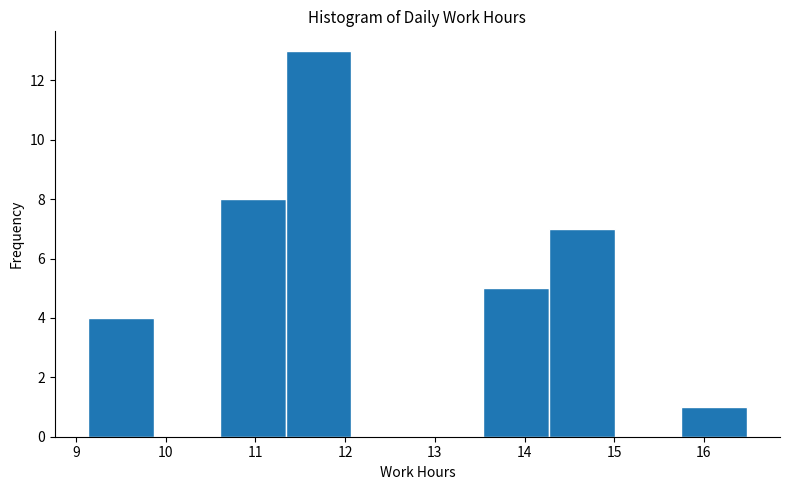

Reading left to right, list every bar in this chart as the range it spans on the x-axis followed by its height. Neither the bar edges nor the heights are printed on the chart, so give them approximately, as read against the axes.

9.1 to 9.9: 4
9.9 to 10.6: 0
10.6 to 11.3: 8
11.3 to 12.1: 13
12.1 to 12.8: 0
12.8 to 13.5: 0
13.5 to 14.3: 5
14.3 to 15.0: 7
15.0 to 15.7: 0
15.7 to 16.5: 1